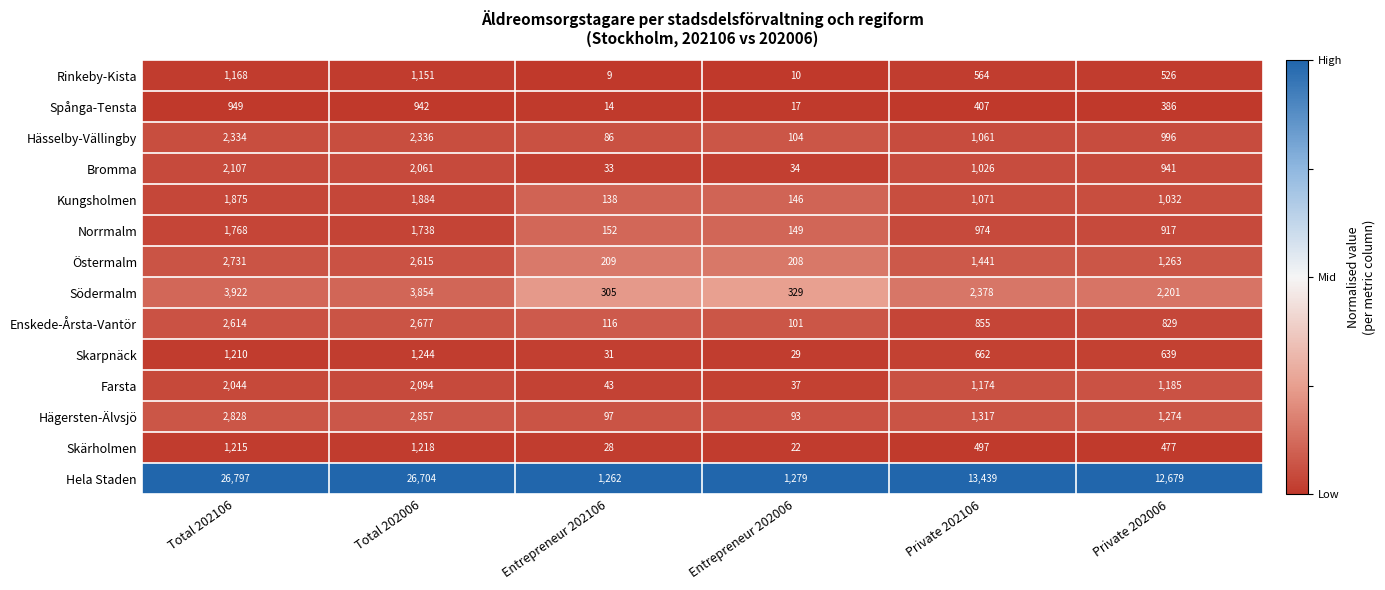

What is the average value of the Hela Staden series?

13693